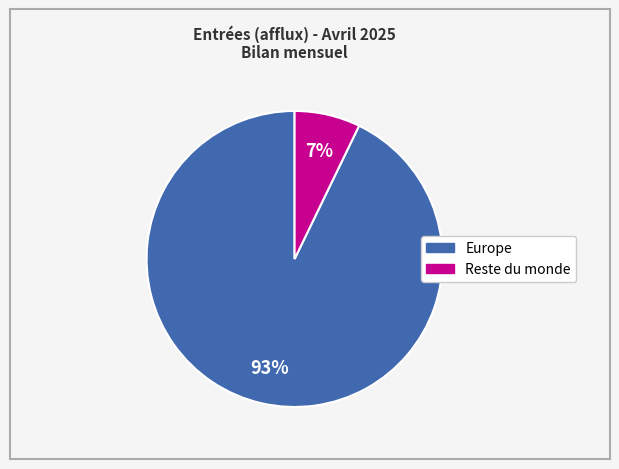

To the nearest percent, what is the average slice percentage?

50%